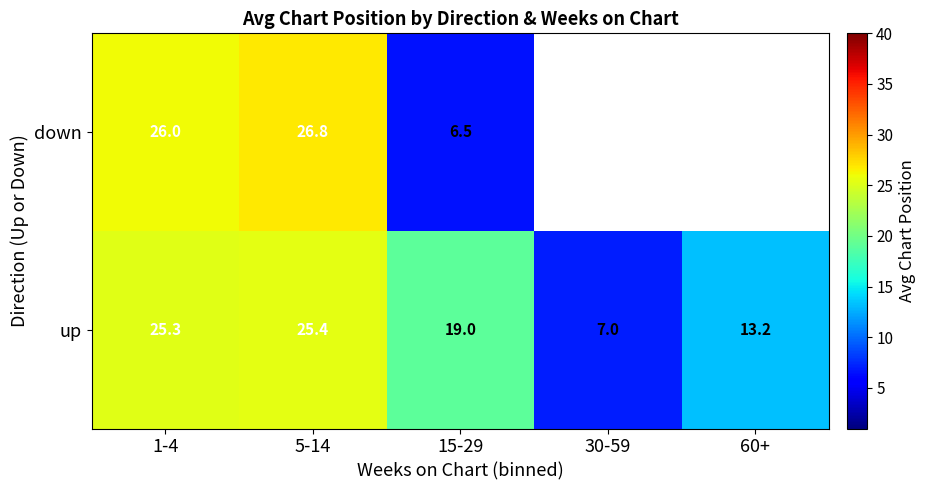

True or false: down has a value of 6.0 at 5-14.

False